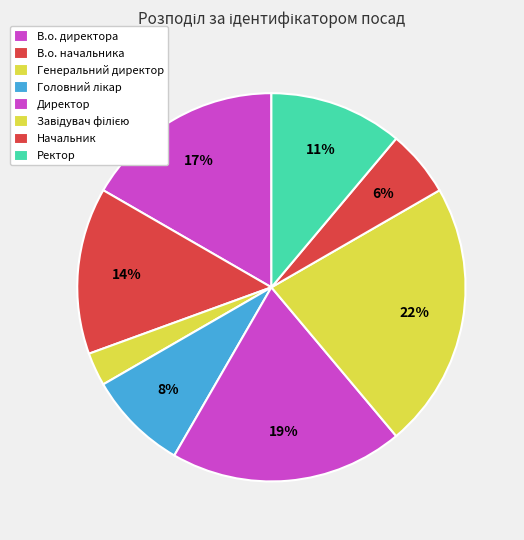

Count the number of slices in the pie.

8